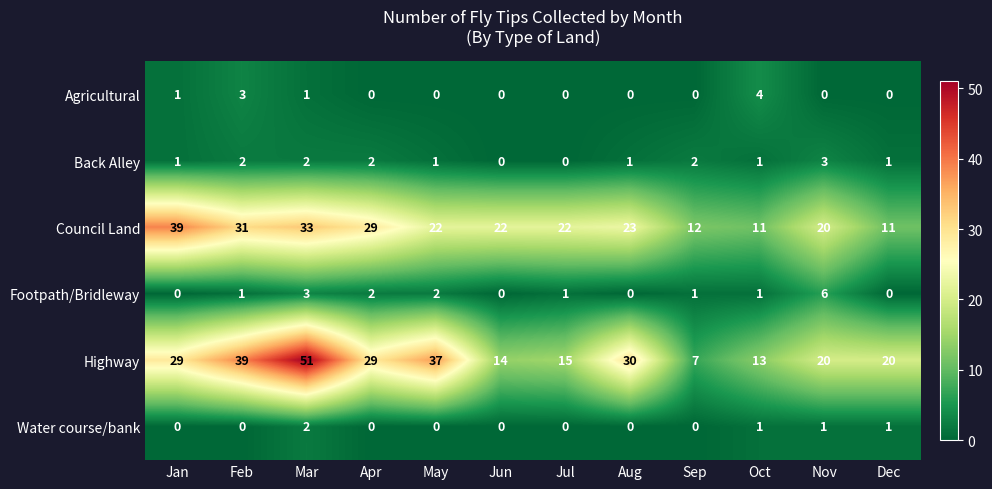

At how many categories does at least one series exceed 14?

10